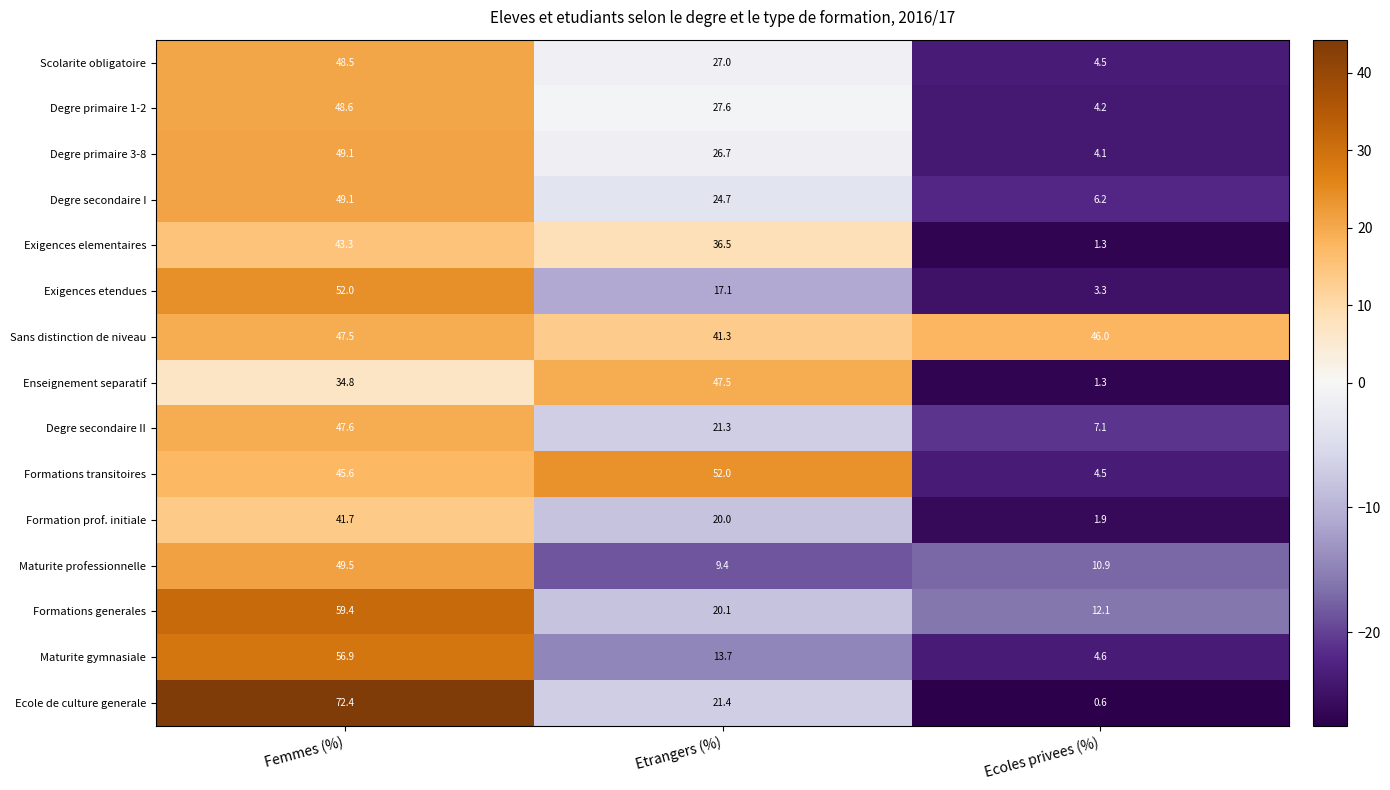

Where does the Enseignement separatif series first go above 34?

Femmes (%)